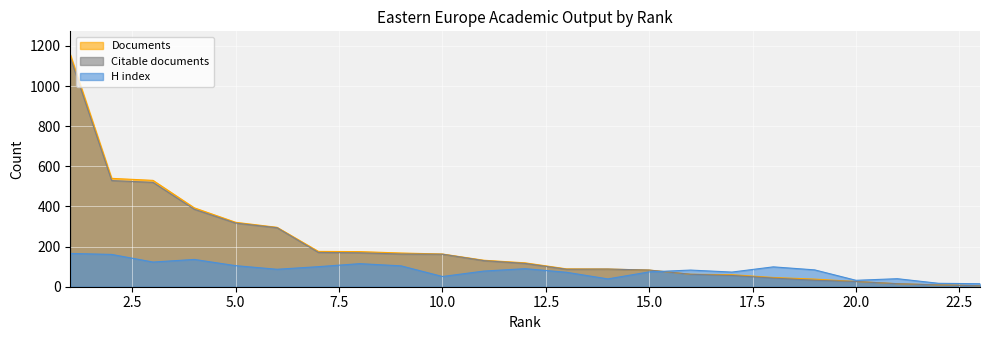

Rank the categories by H index value from highest to lowest.

1, 2, 4, 3, 8, 5, 9, 7, 18, 12, 6, 19, 16, 11, 15, 17, 13, 10, 21, 14, 20, 22, 23